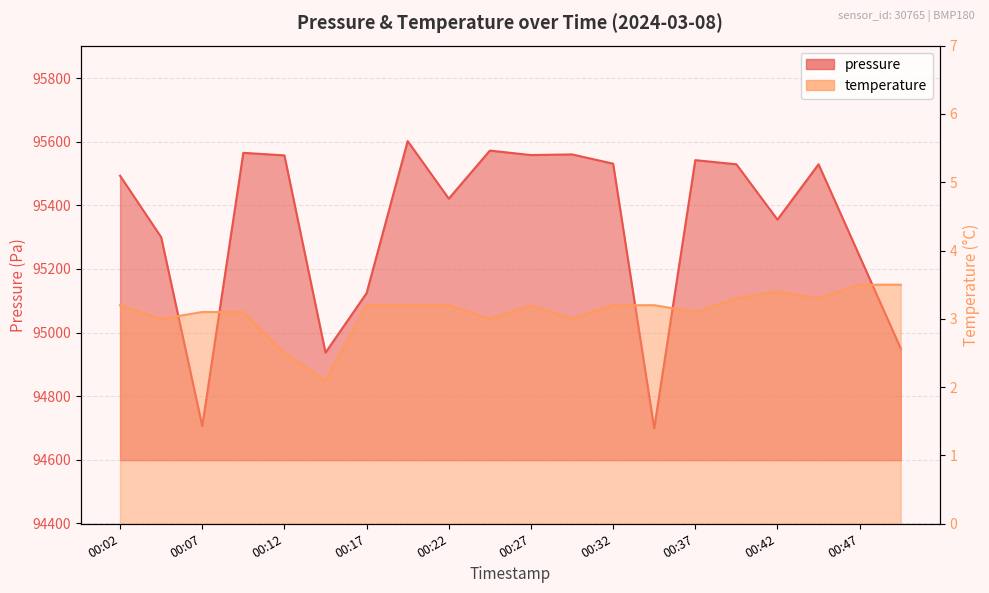

True or false: temperature has more than 0 points higher than both neighbors.

True